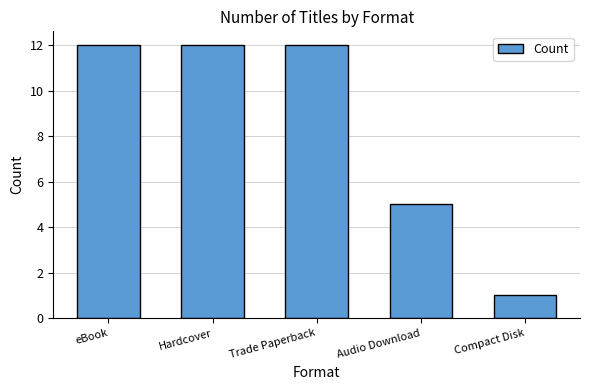

Reading right to left, what are all the values shown in this chart?

Compact Disk=1	Audio Download=5	Trade Paperback=12	Hardcover=12	eBook=12